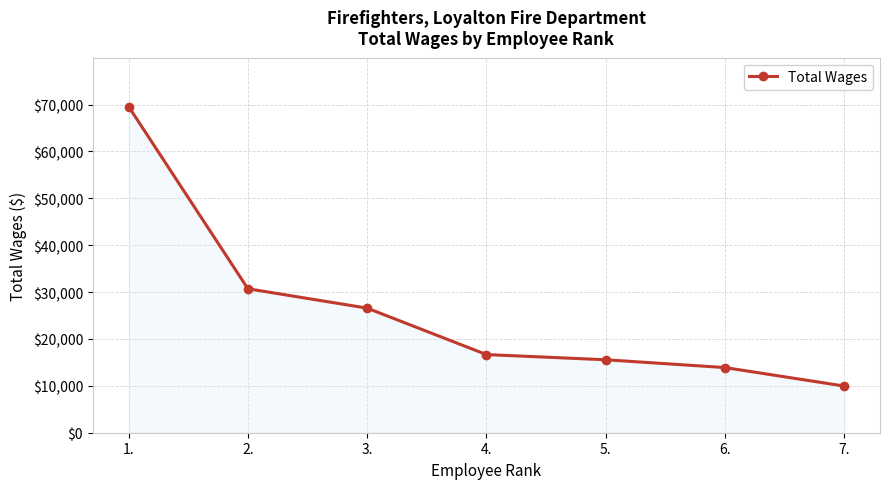

Reading left to right, extract all data points from this chart.

69554	30704	26573	16668	15560	13897	9954